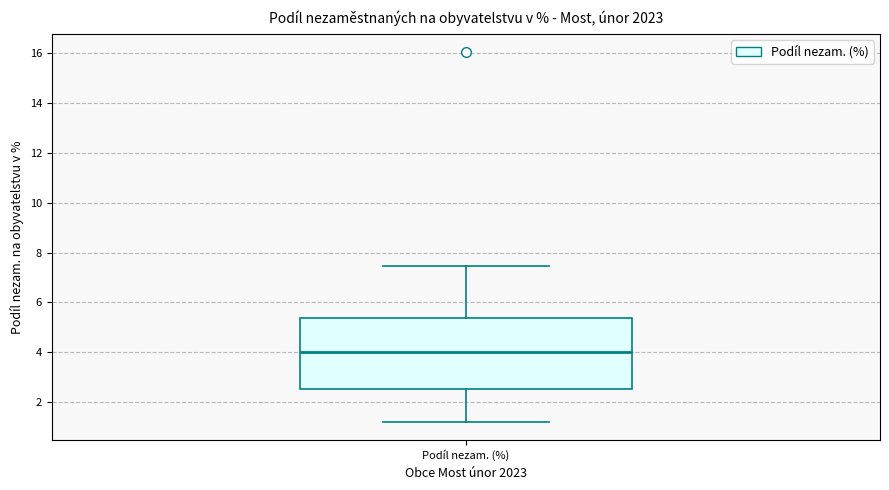

Transcribe this box plot: give where the median line is, the range the box spans, and where the two whiskers end, as read against the y-axis. The values are not printed on the chart, so give them approximately, as read against the axis.

median 4.0, box 2.6 to 5.4, whiskers 1.2 to 7.4